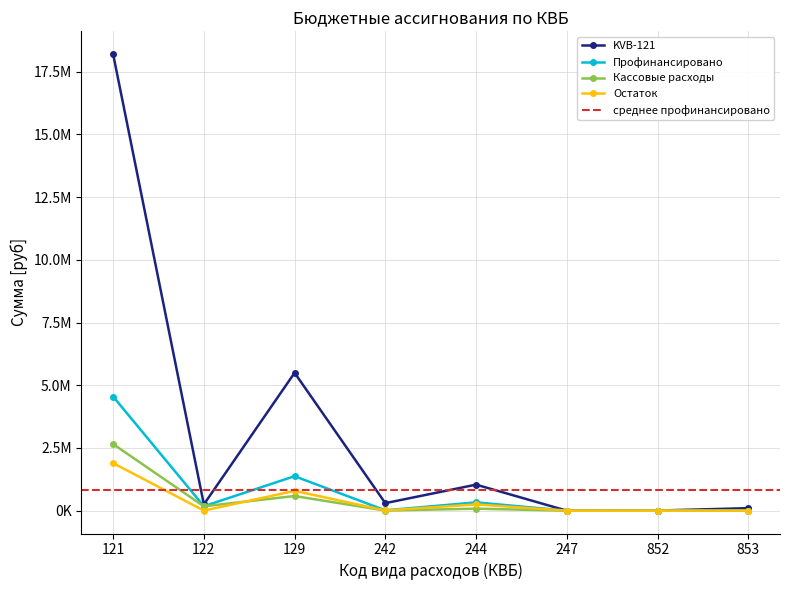

How many values in KVB-121 are above zero?

7